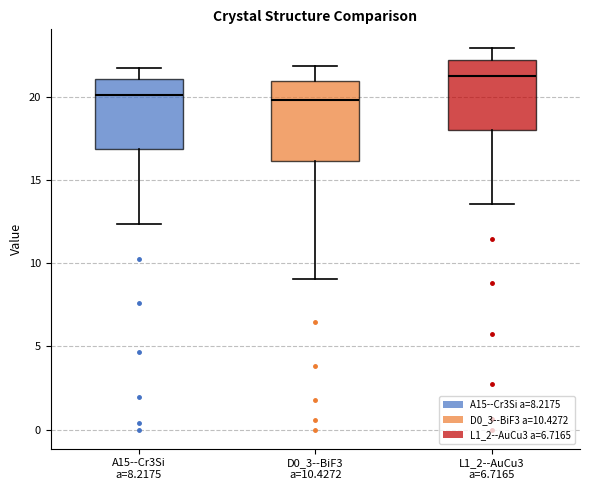

Which box's median line is the highest?

L1_2--AuCu3 a=6.7165